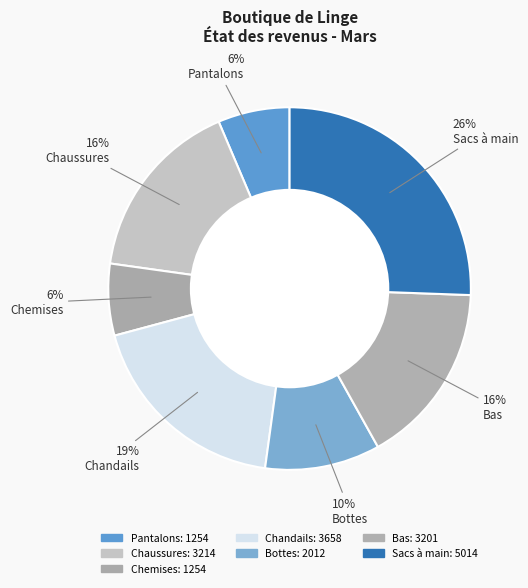

Rank the categories by value from lowest to highest.

Pantalons, Chemises, Bottes, Bas, Chaussures, Chandails, Sacs à main